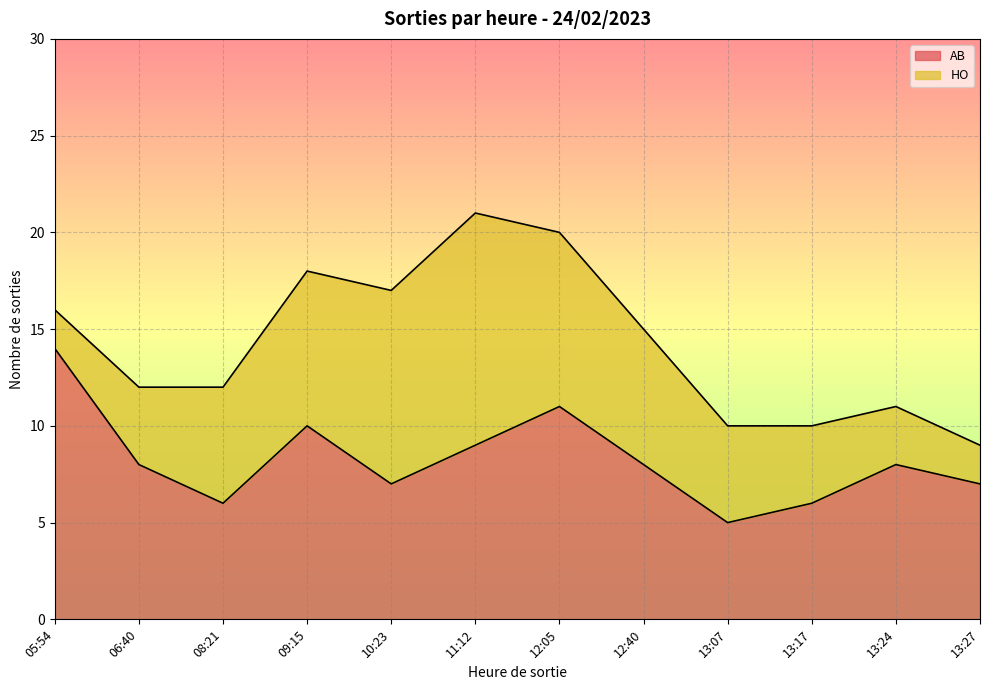

What is the difference between the maximum and minimum values?

9